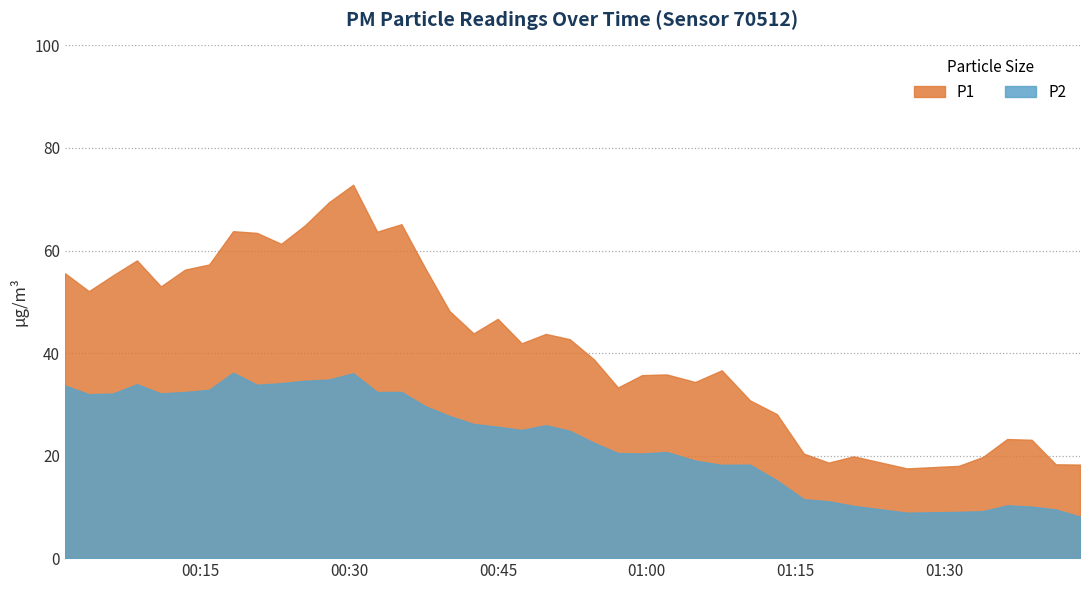

The value of P2 at 2023-04-07T00:59:32 is 20.4. True or false?

True